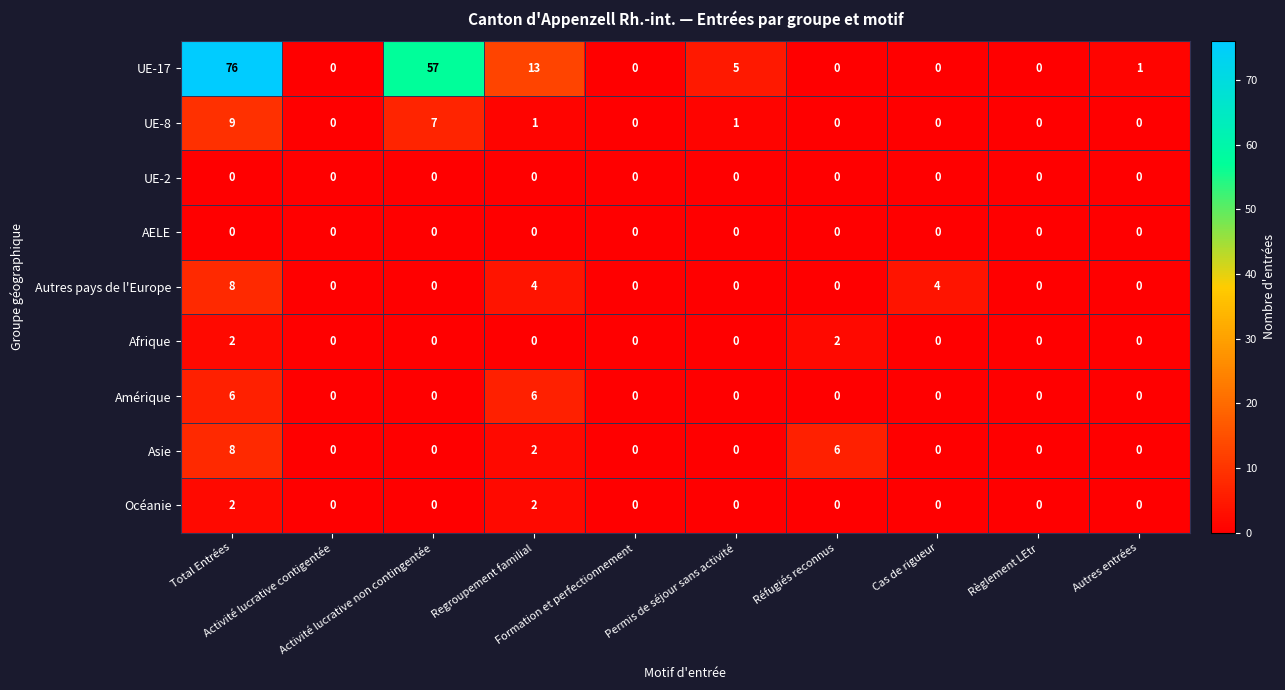

How many data points in Afrique are above 0?

2